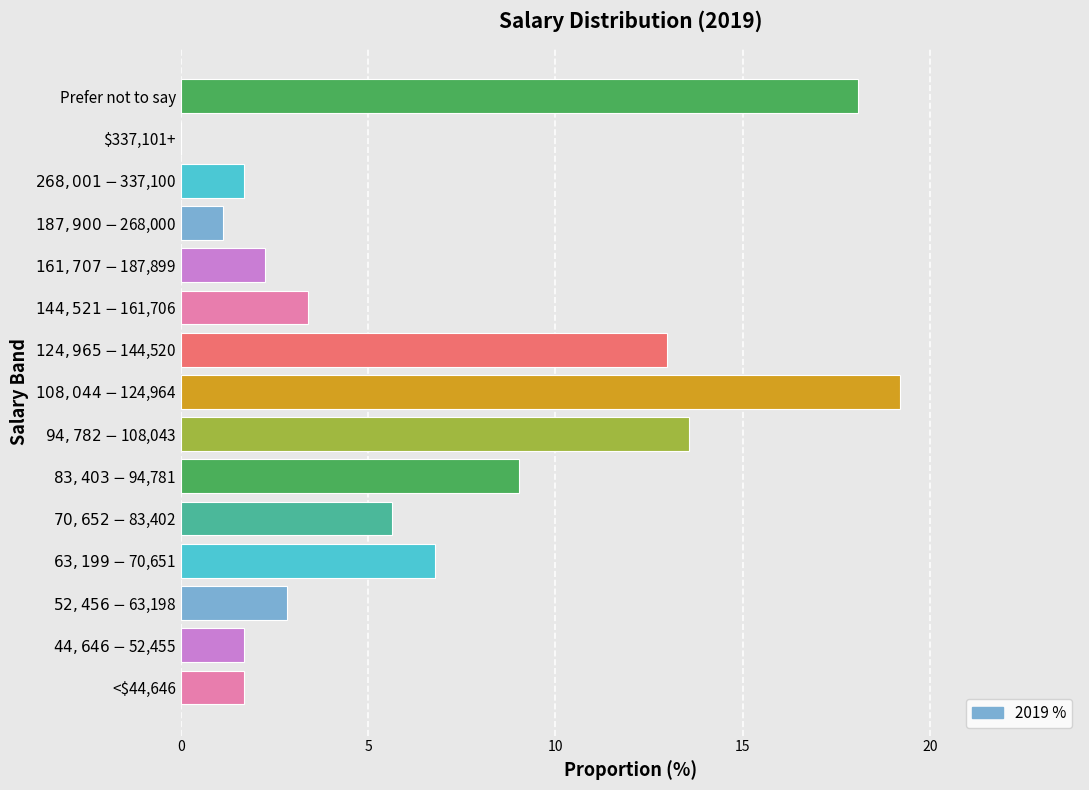

What is the maximum value shown in the chart?

19.2